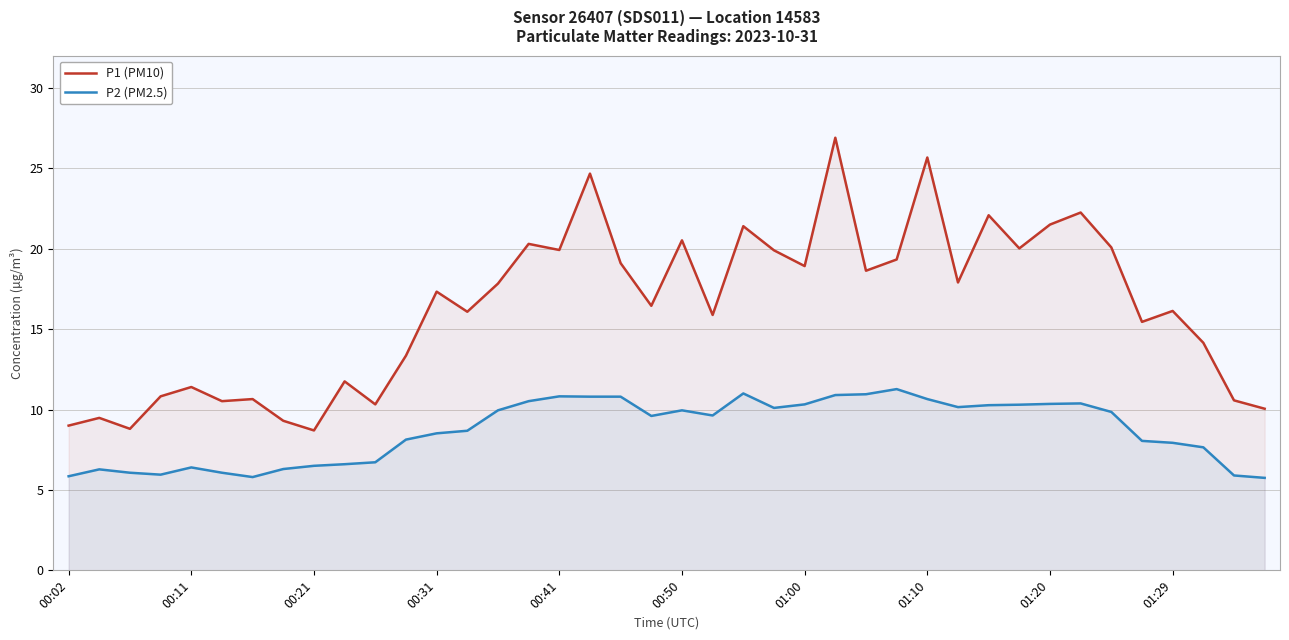

Which series has the largest range (max minus min)?

P1 (PM10)